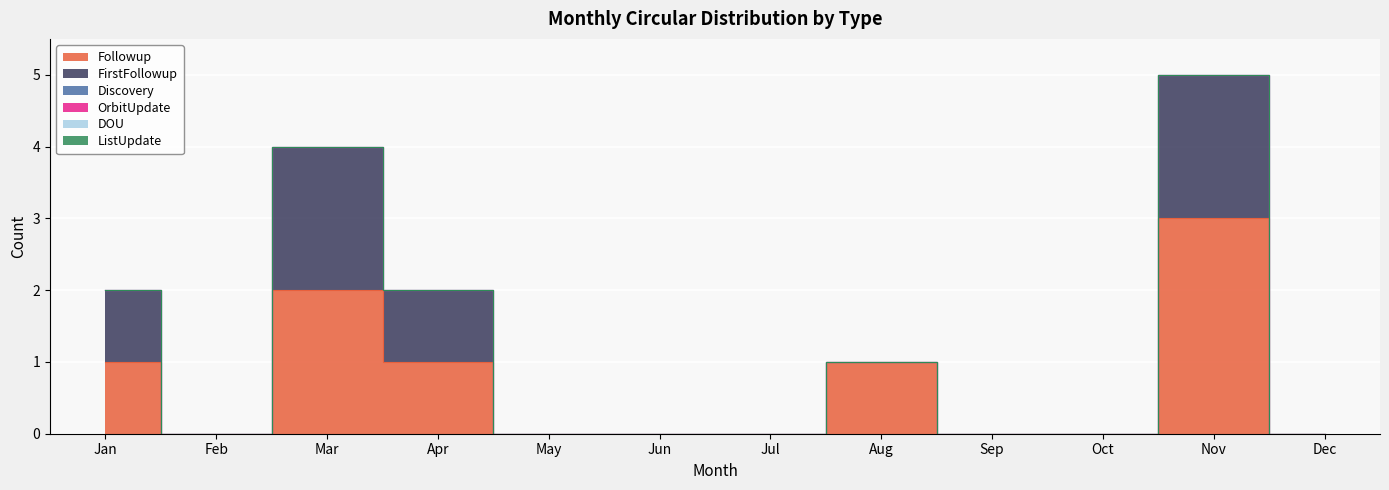

True or false: OrbitUpdate and DOU intersect in this chart.

False